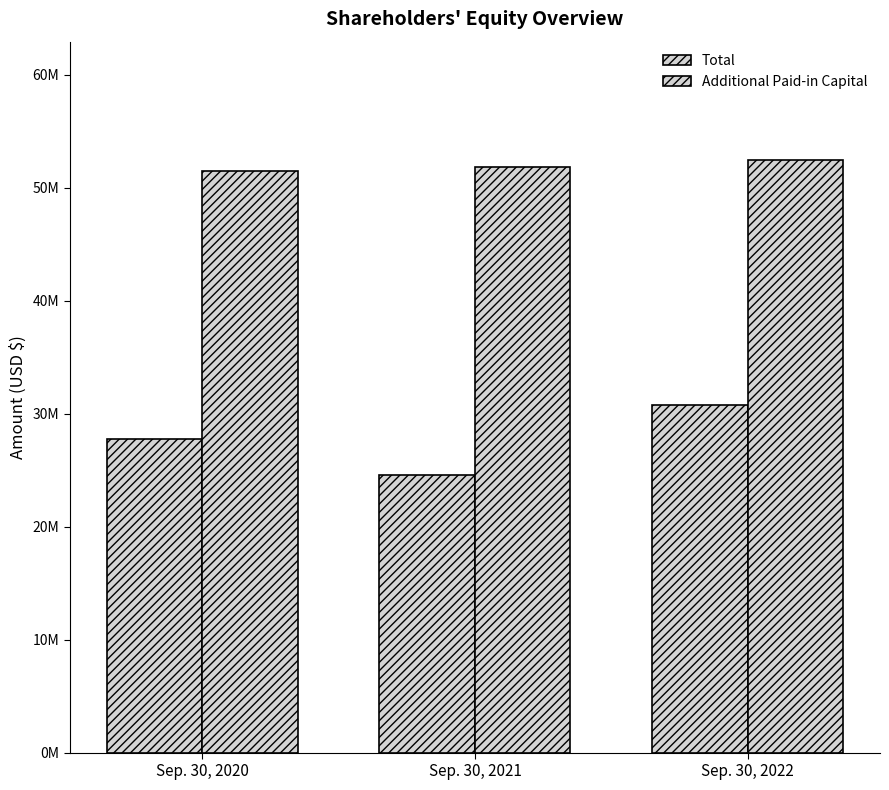

What is the value of the Additional Paid-in Capital bar at the 3rd from the left?

52458121